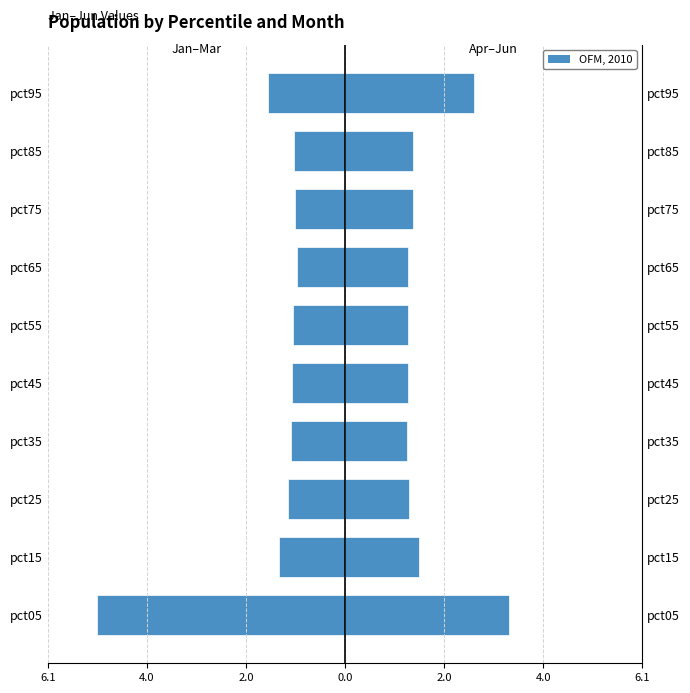

How many values in the Jan-Mar series are below -1?

9